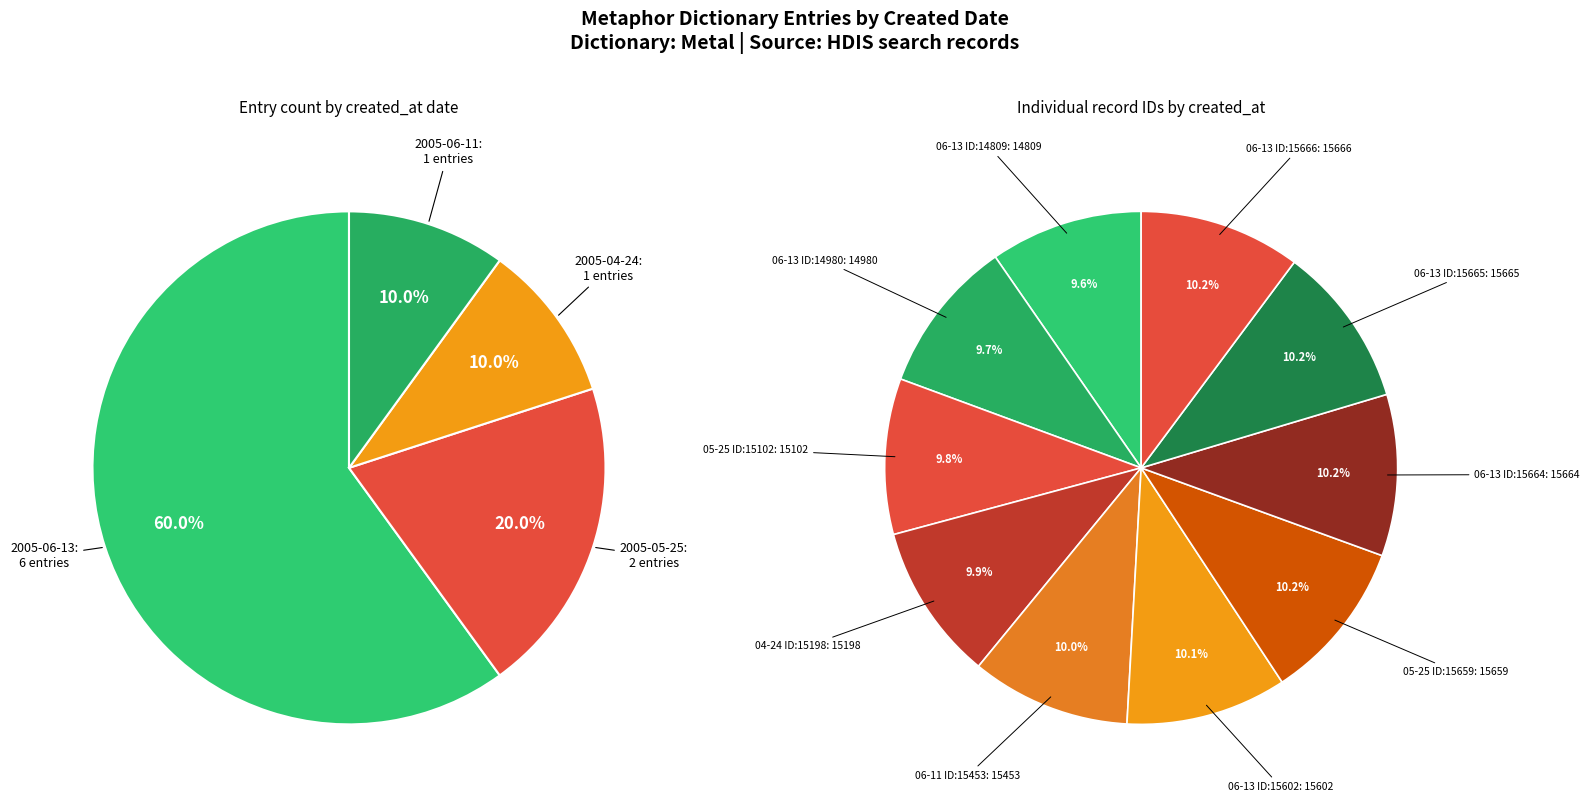

To the nearest percent, what portion does 2005-06-13 (id:15602) represent?

10%